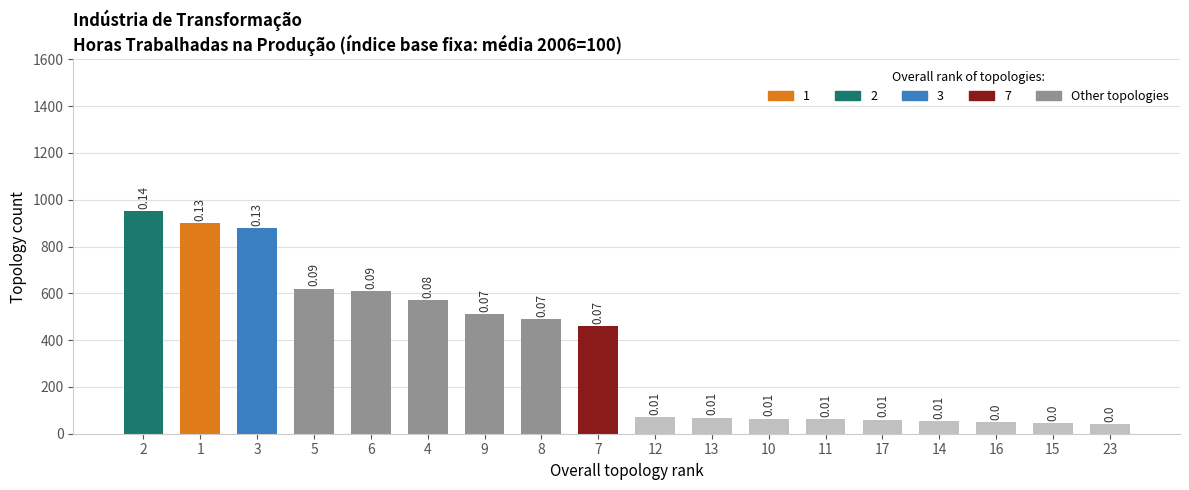

At which category does the chart reach its minimum across all series?

23